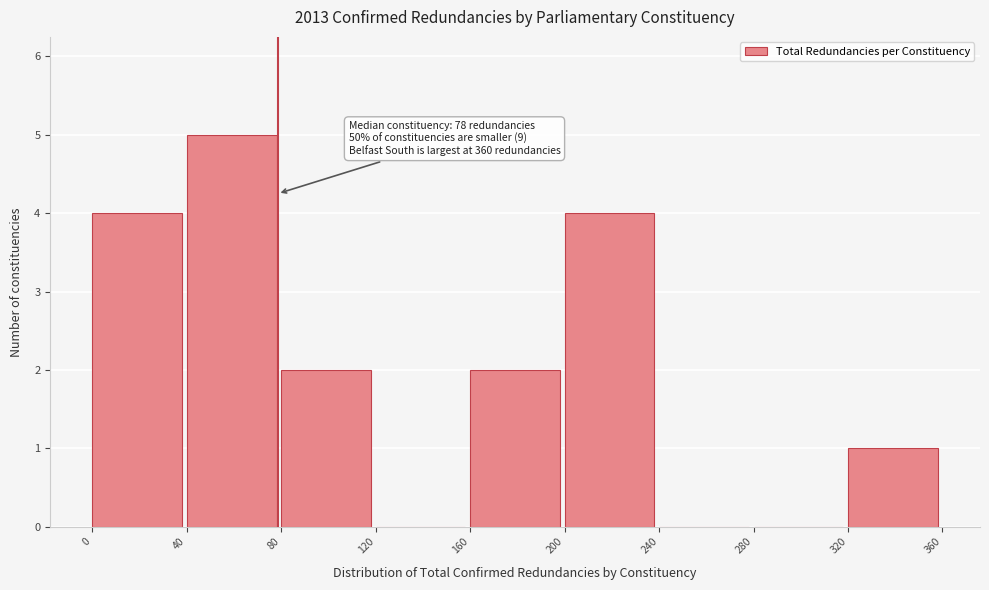

Which range on the x-axis has the tallest bar?

40 to 80